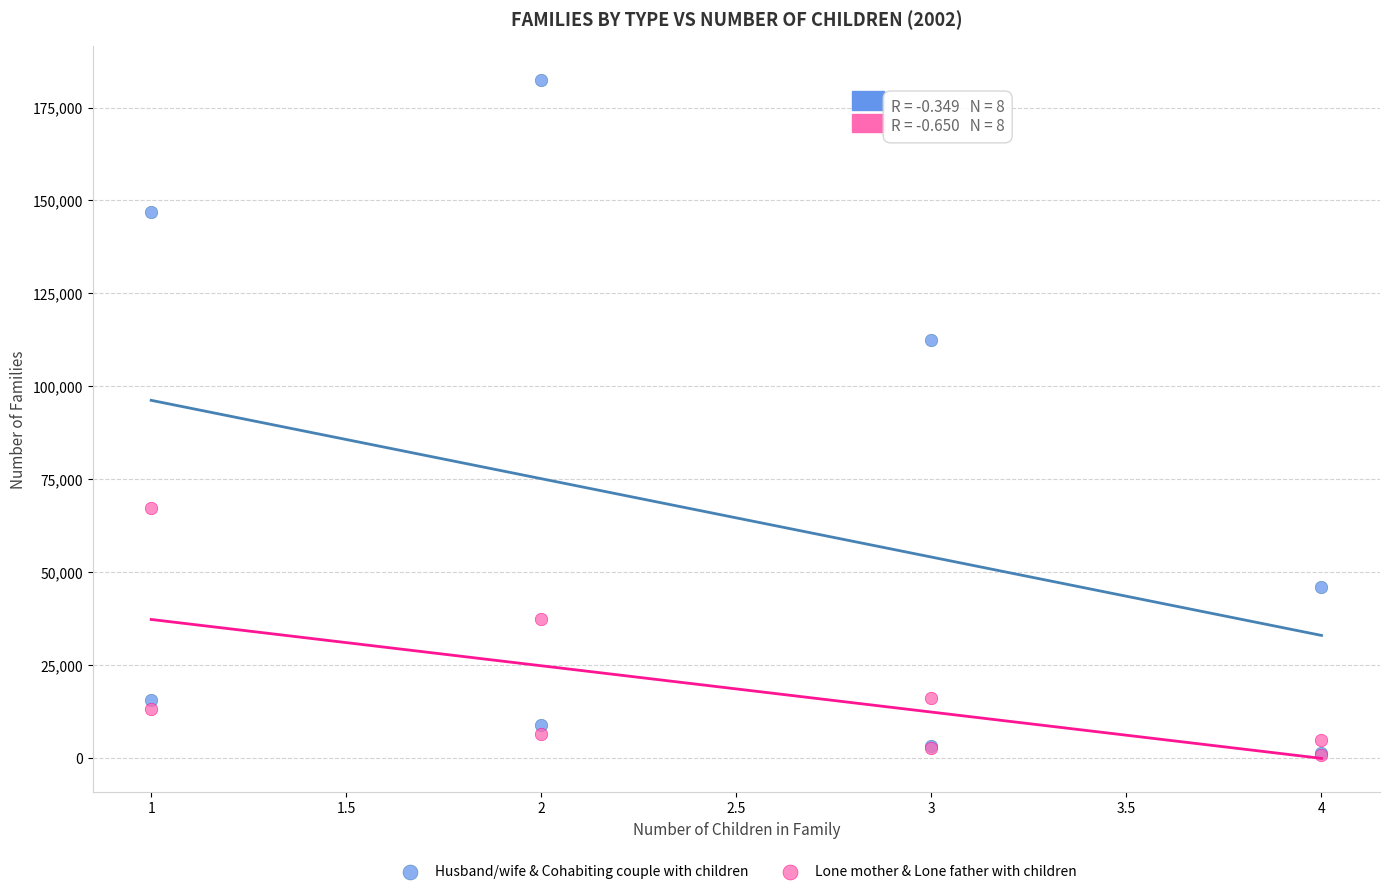

Across all series, what Y value is closest to 91620?

112545